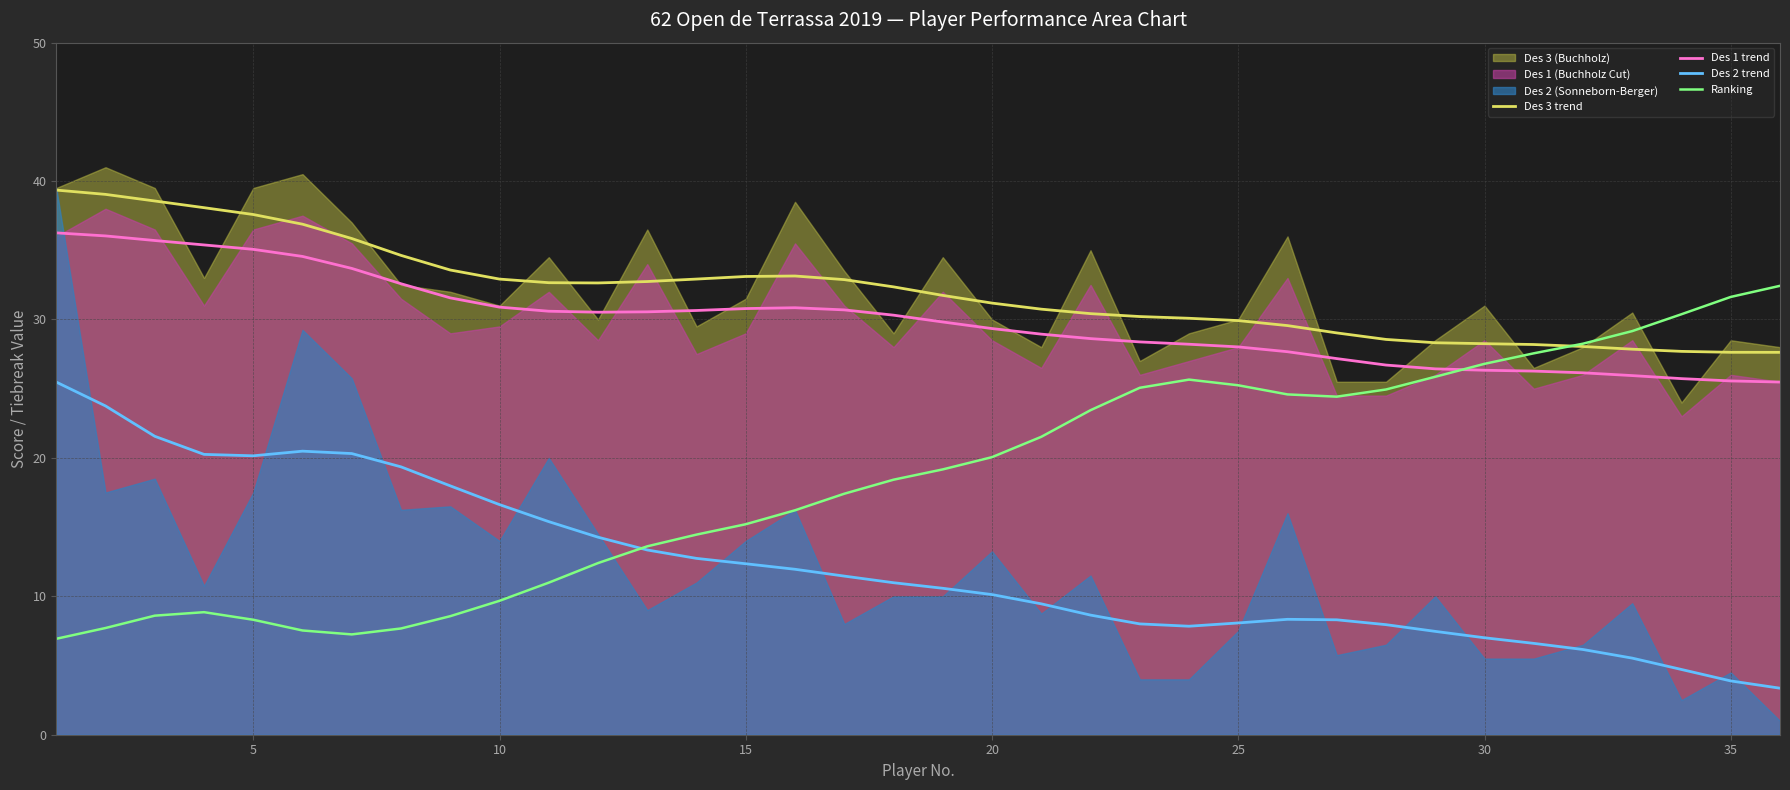

Reading right to left, extract all data points from this chart.

Des 3 trend: 27.6	27.6	27.7	27.9	28.0	28.2	28.3	28.3	28.6	29.0	29.6	29.9	30.1	30.2	30.4	30.7	31.2	31.7	32.4	32.9	33.1	33.1	32.9	32.7	32.6	32.7	32.9	33.6	34.6	35.8	36.9	37.6	38.1	38.6	39.0	39.3
Des 1 trend: 25.5	25.6	25.7	25.9	26.1	26.3	26.3	26.4	26.7	27.2	27.7	28.0	28.2	28.4	28.6	28.9	29.3	29.8	30.3	30.7	30.8	30.8	30.7	30.6	30.5	30.6	30.9	31.6	32.6	33.7	34.6	35.1	35.4	35.7	36.0	36.3
Des 2 trend: 3.4	3.9	4.7	5.5	6.2	6.6	7.0	7.5	8.0	8.3	8.3	8.1	7.8	8.0	8.6	9.5	10.1	10.6	11.0	11.5	12.0	12.4	12.7	13.3	14.3	15.4	16.6	18.0	19.4	20.3	20.5	20.2	20.3	21.6	23.8	25.5
Ranking: 32.4	31.6	30.4	29.2	28.3	27.6	26.8	25.9	24.9	24.4	24.6	25.2	25.7	25.1	23.4	21.5	20.1	19.2	18.4	17.4	16.2	15.2	14.5	13.6	12.4	11.0	9.7	8.6	7.7	7.2	7.5	8.3	8.9	8.6	7.7	6.9